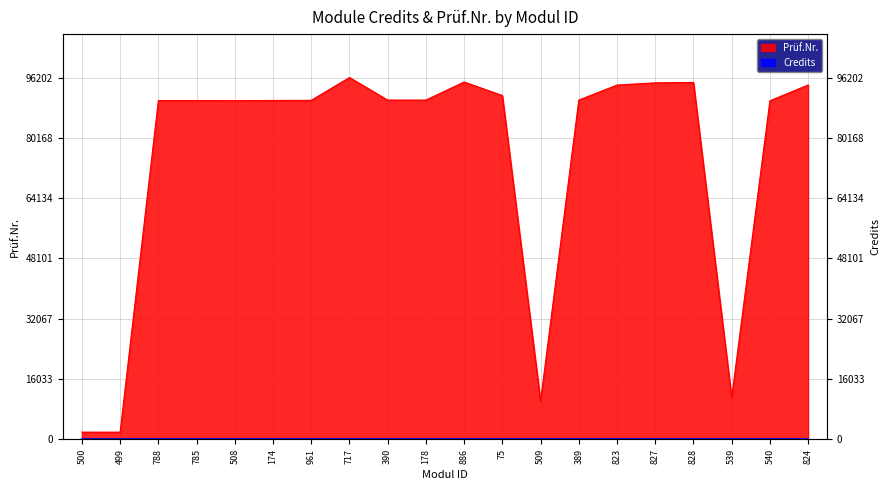

Is it true that the value at 827 is 94791?

True